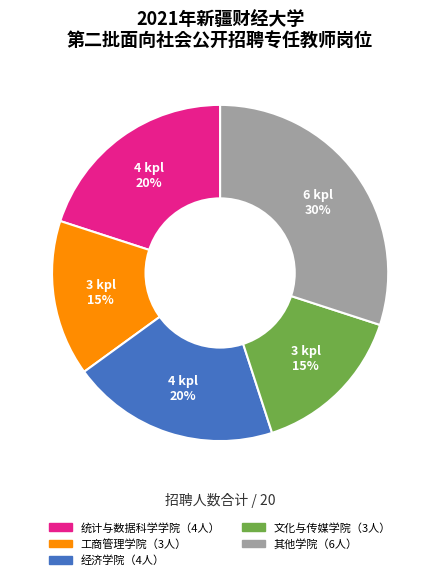

Is there any slice that represents more than half of the pie?

No